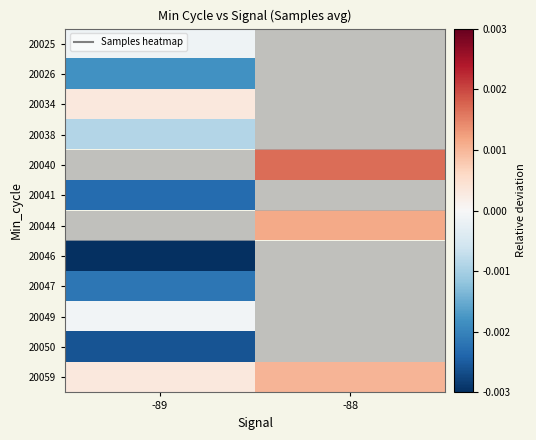

At how many categories does at least one series exceed 0?

2